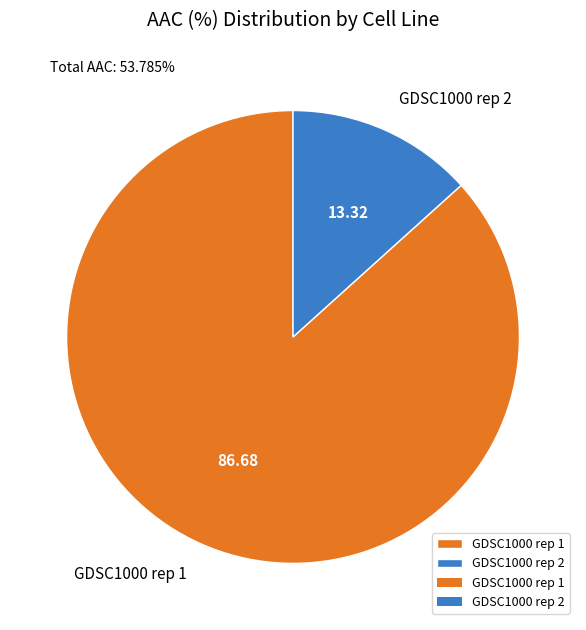

True or false: GDSC1000 rep 1 accounts for 87% of the total.

True